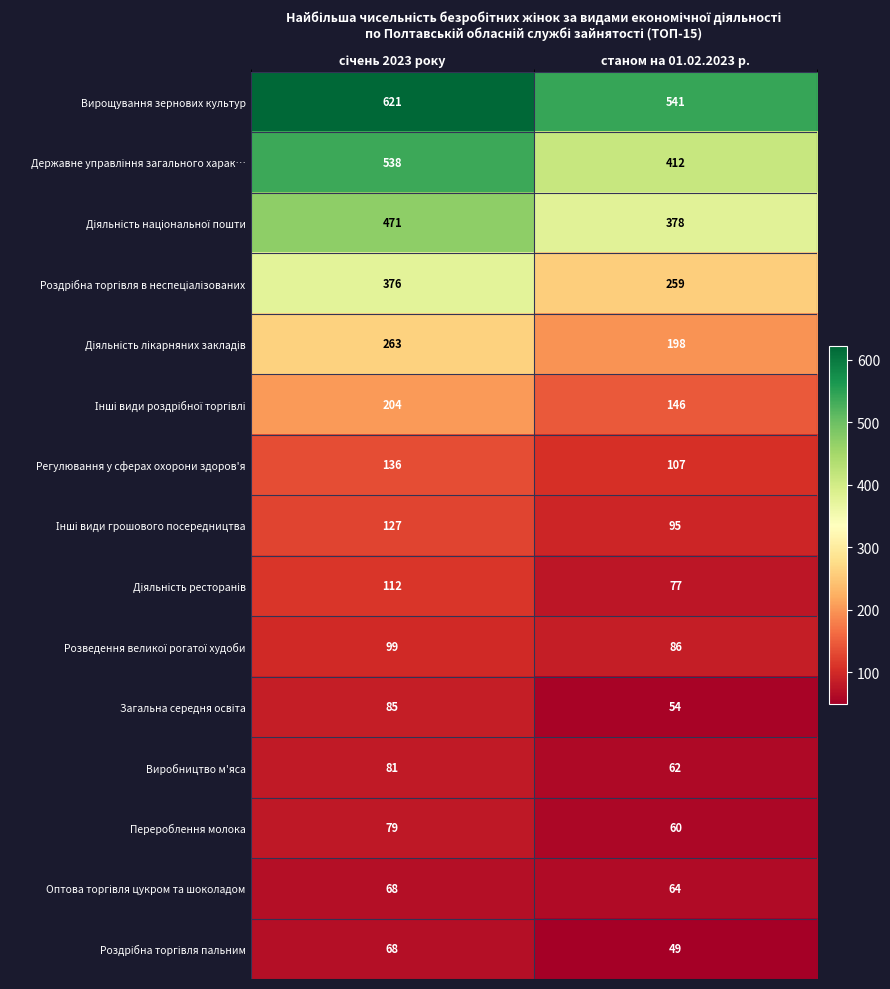

What is the average value of the Виробництво м'яса series?

72